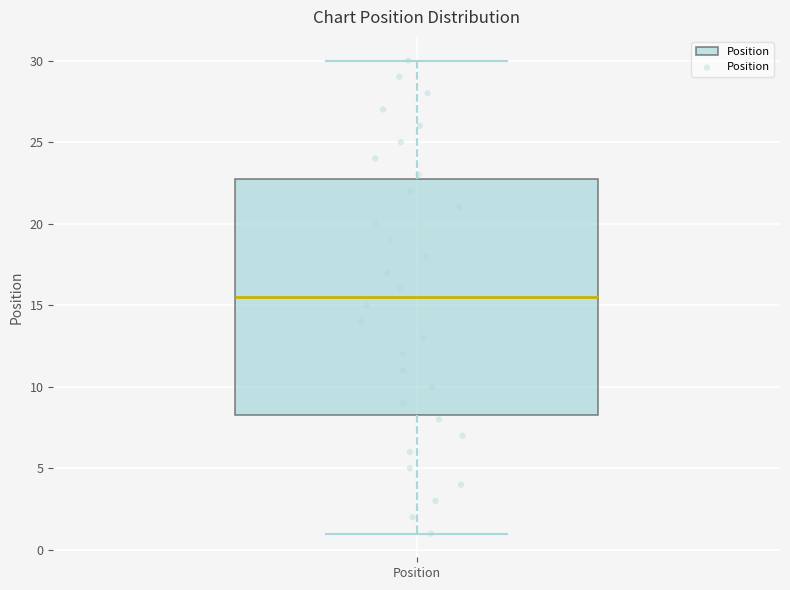

Read this box plot against the y-axis: the position of the median line, the range covered by the box, and the ends of both whiskers. The values are not printed on the chart, so give them approximately, as read against the axis.

median 15.5, box 8.5 to 23.0, whiskers 1.0 to 30.0